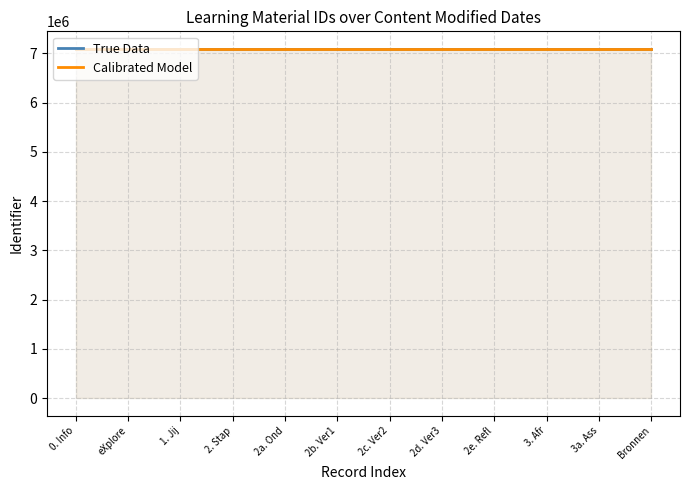

What is the spread (max minus min) of values at 3a. Ass?

1